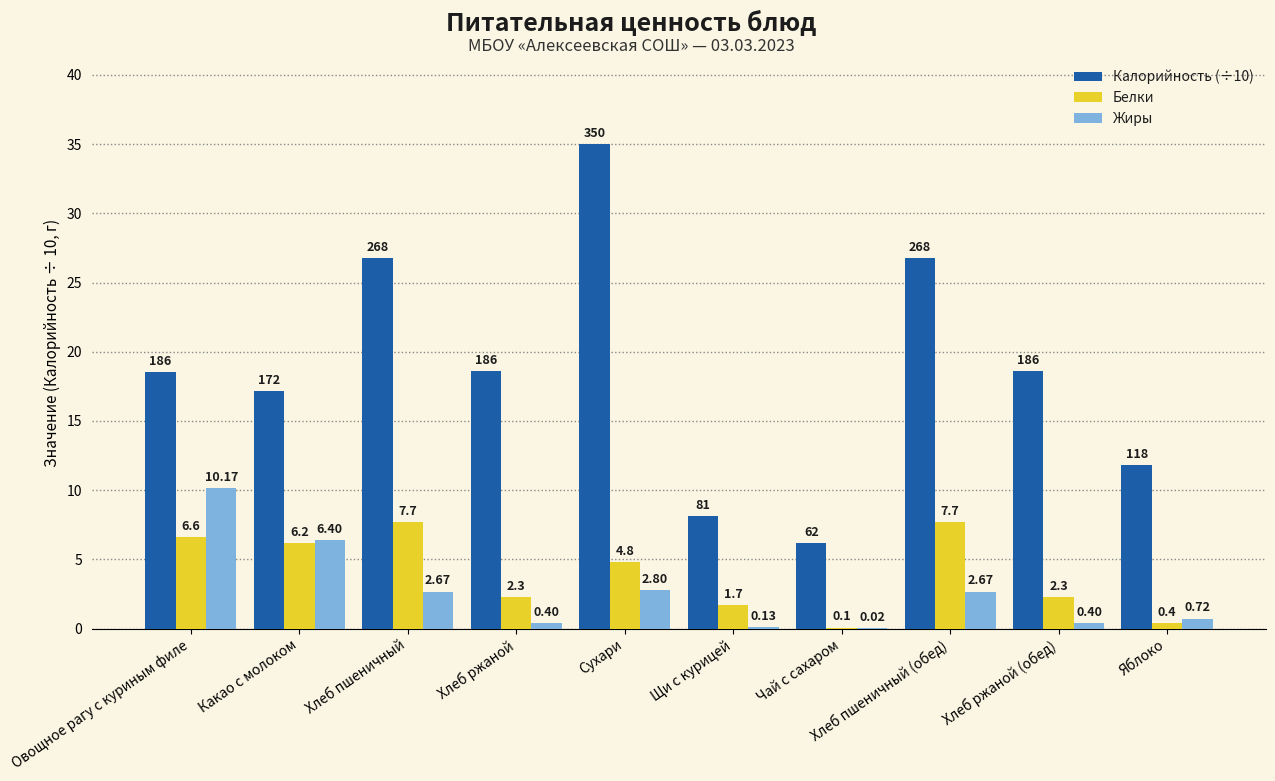

True or false: Белки has a value of 4.5 at Хлеб пшеничный (обед).

False